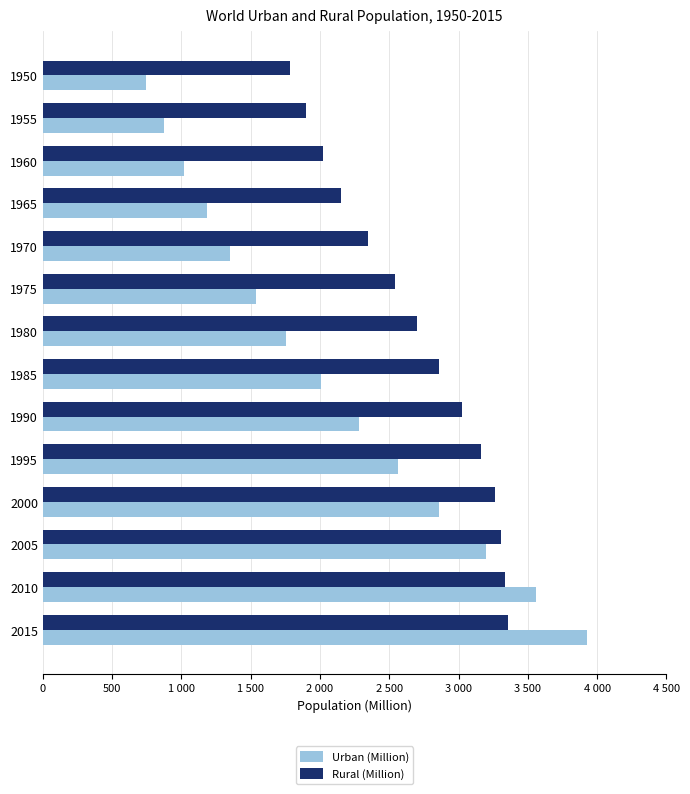

What is the difference between the second highest and second lowest values in the Urban (Million) series?

2686.6